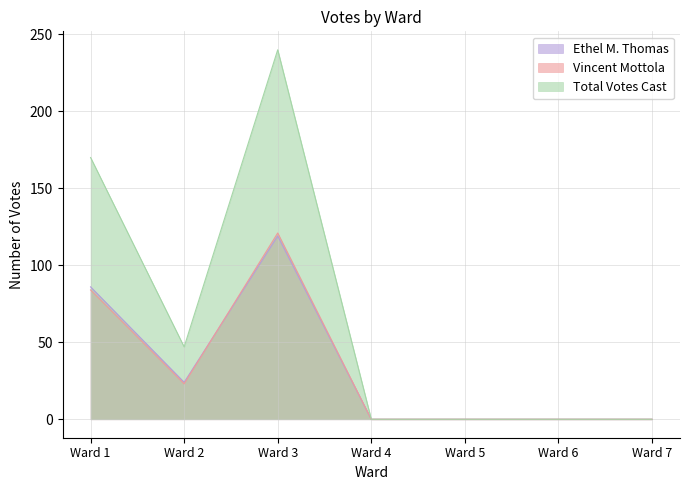

Which series changed the most between Ward 1 and Ward 7?

Total Votes Cast